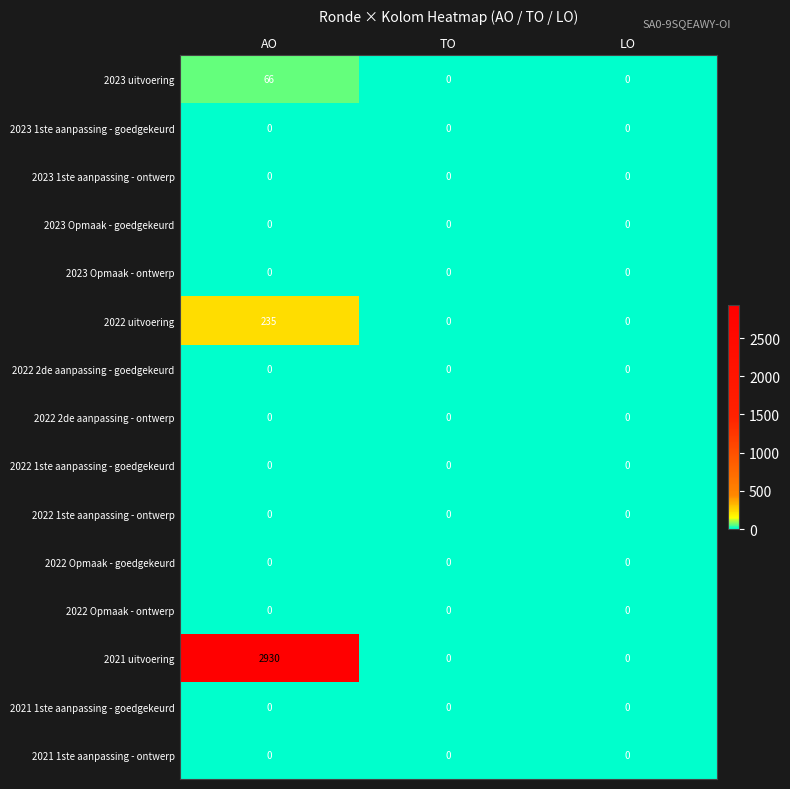

The value of 2022 Opmaak - ontwerp at TO is 0. True or false?

True